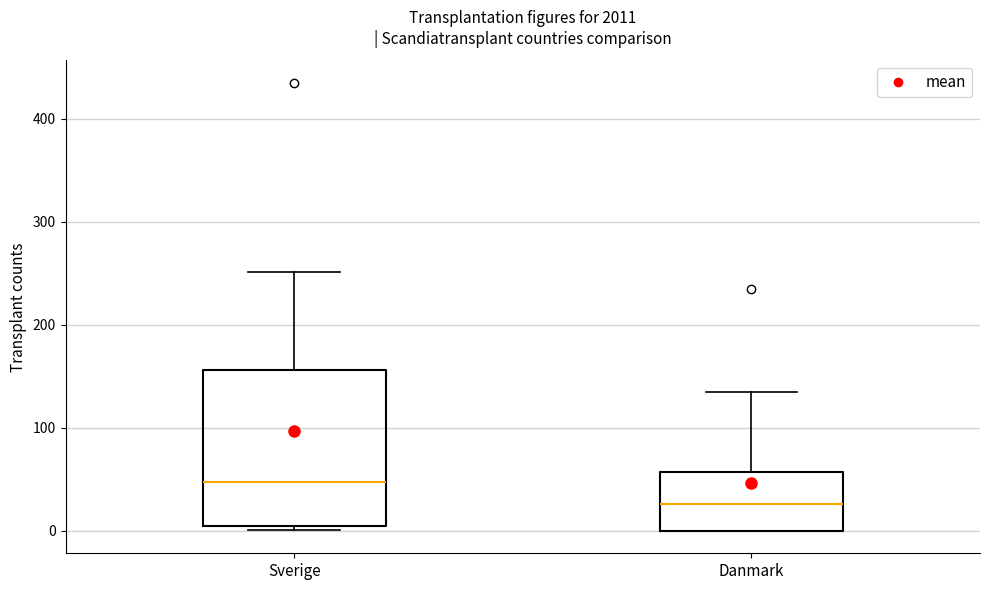

Reading left to right, transcribe this box plot: for each box, give where its median line is, the range the box spans, and where its two whiskers end, as read against the y-axis. The values are not printed on the chart, so give them approximately, as read against the axis.

Sverige: median 50, box 0 to 160, whiskers 0 (just below the box's lower edge) to 250
Danmark: median 30, box 0 to 60, whiskers 0 to 140